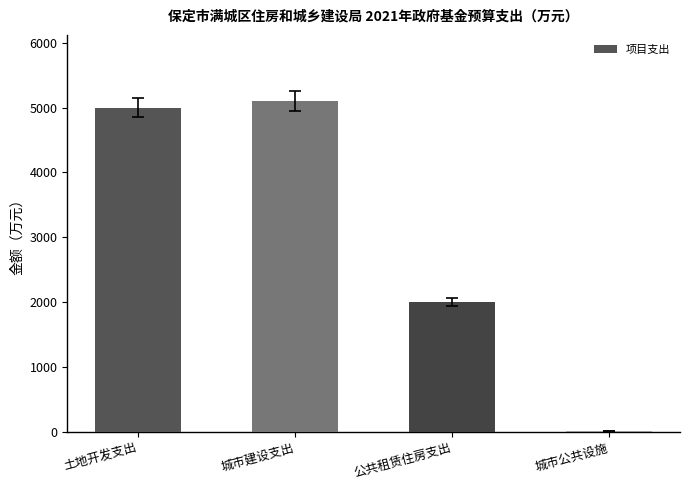

Which has a higher value, 城市建设支出 or 城市公共设施?

城市建设支出